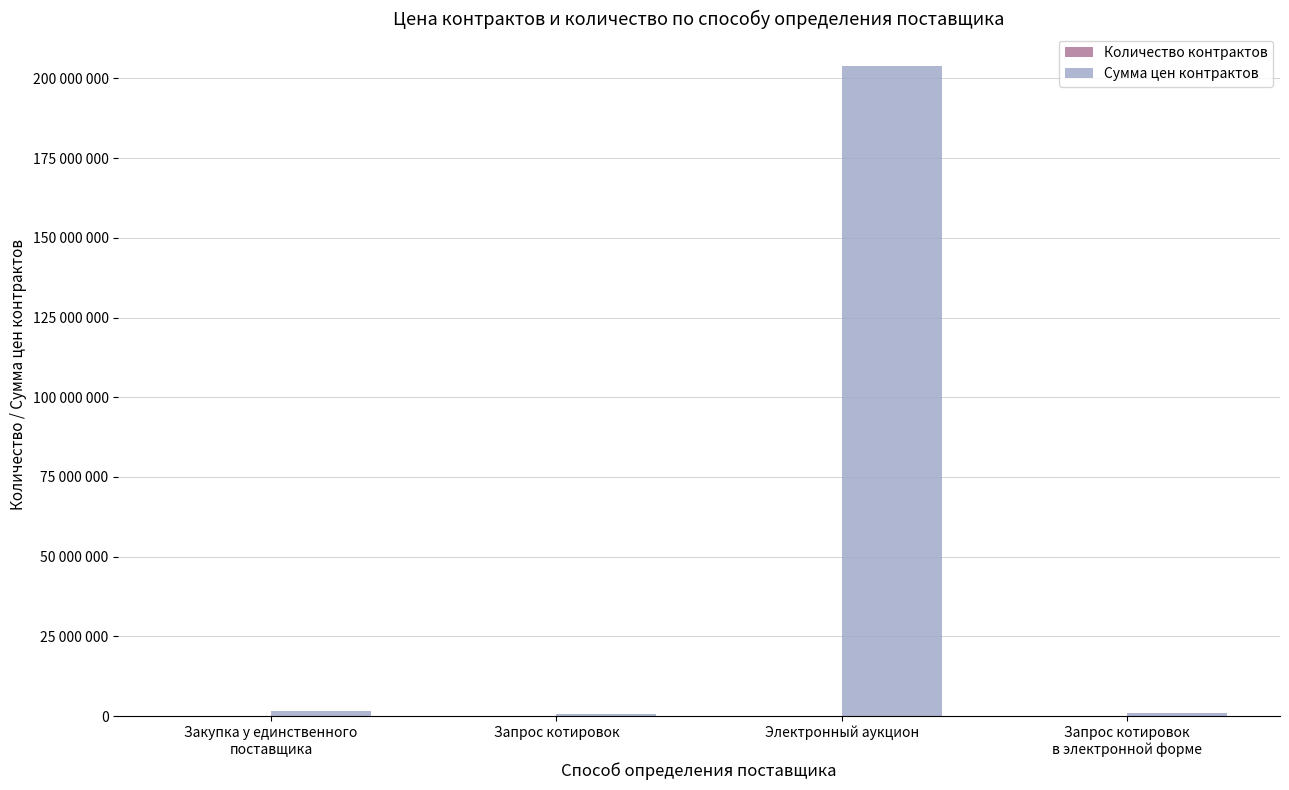

What is the average value of the Сумма цен контрактов series?

51793853.7